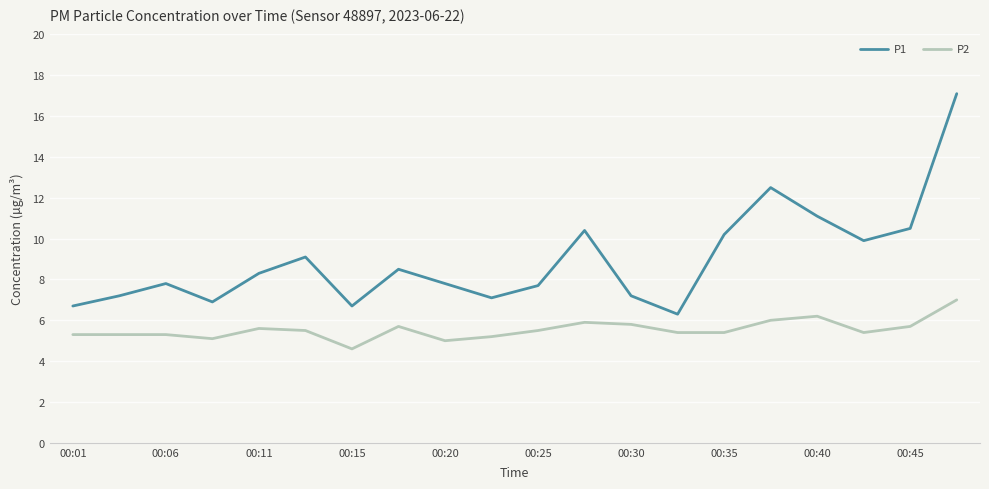

What is the lowest value of the P1 series?

6.3